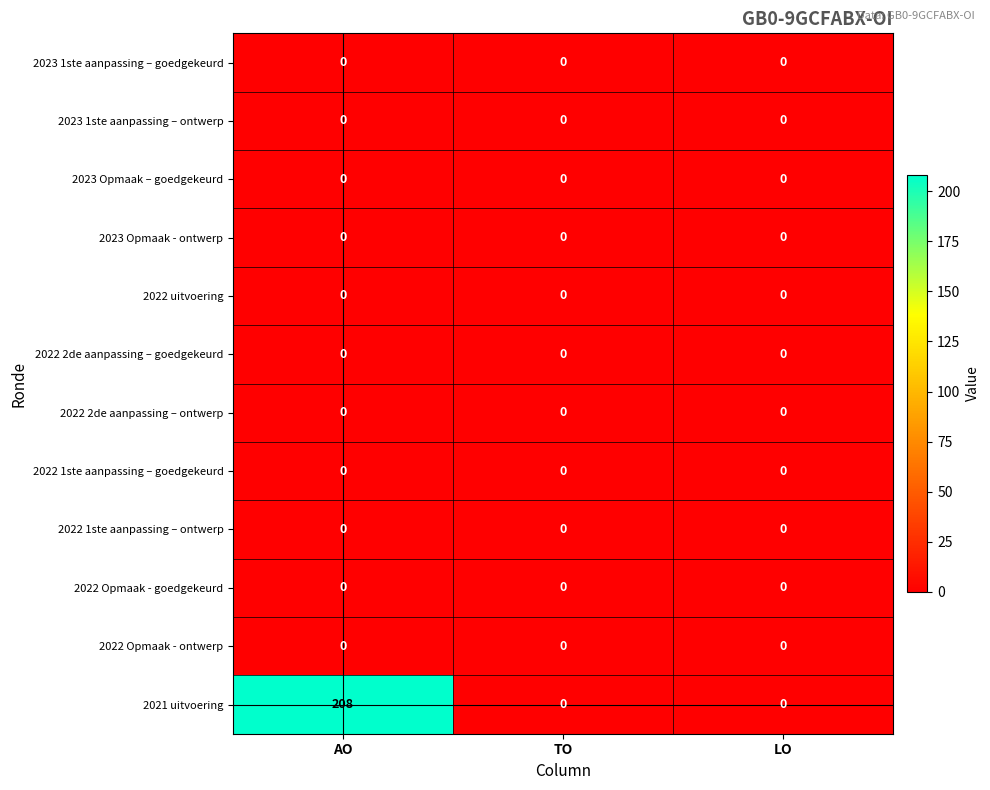

What is the difference between the highest and lowest values at AO?

208